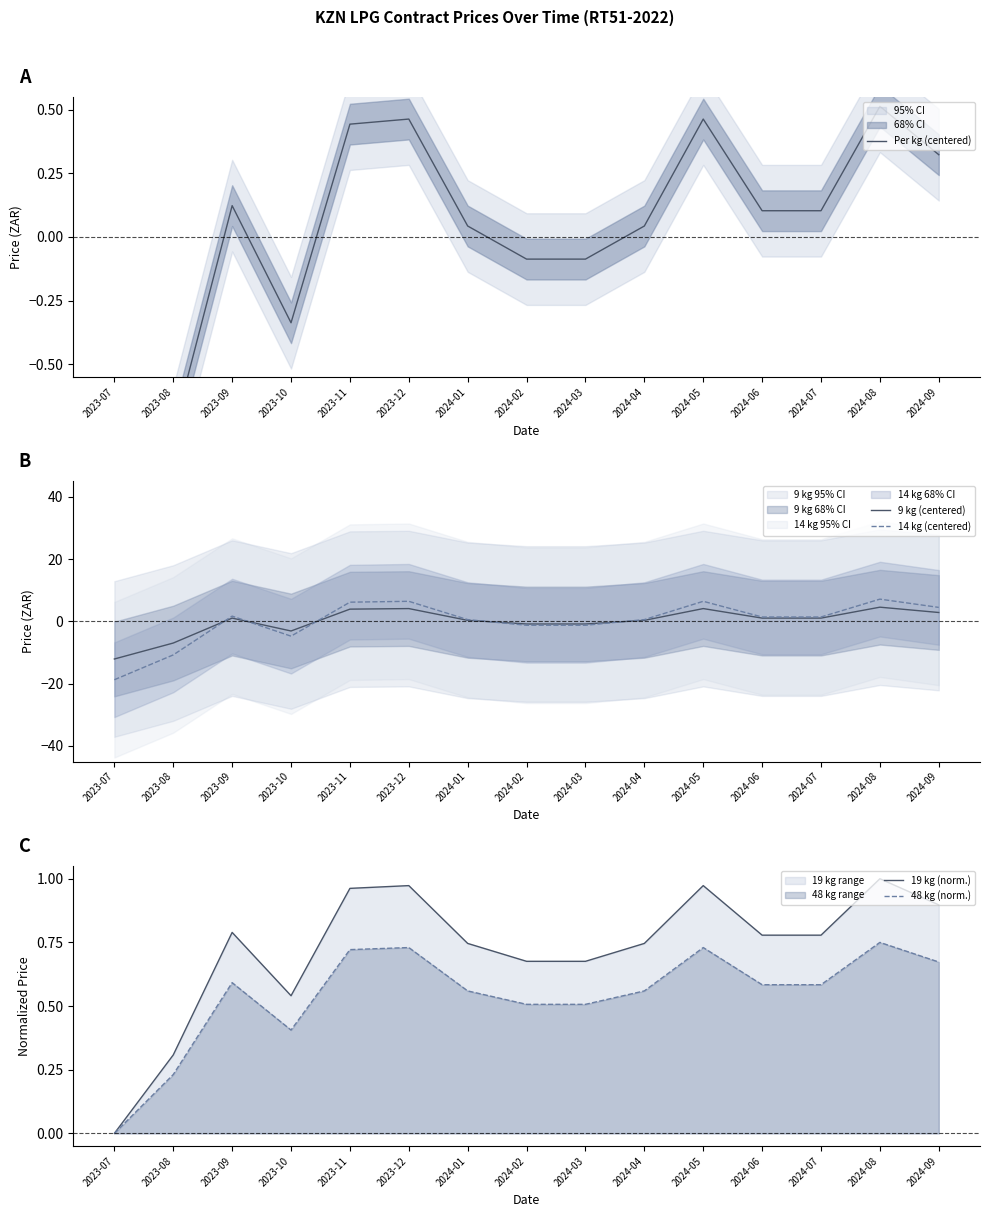

What is the label of the 12th point from the right?

2023-10